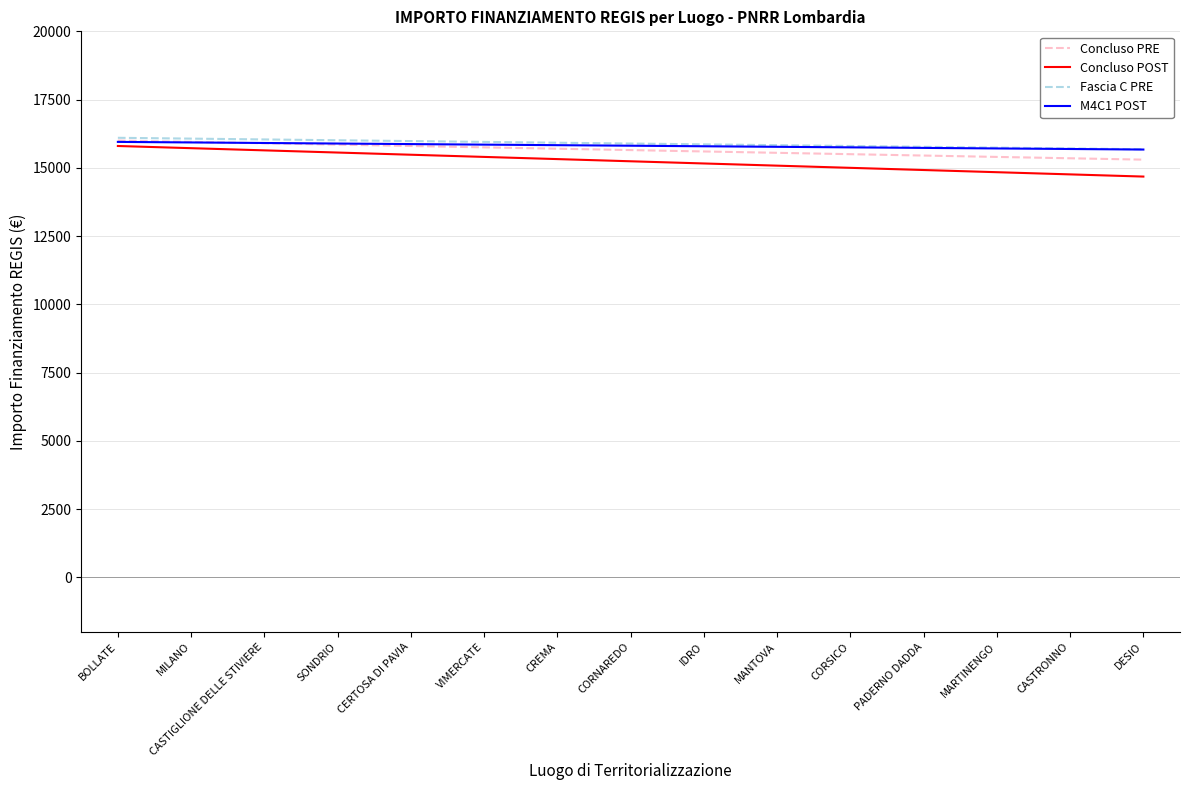

What is the greatest value displayed?

16100